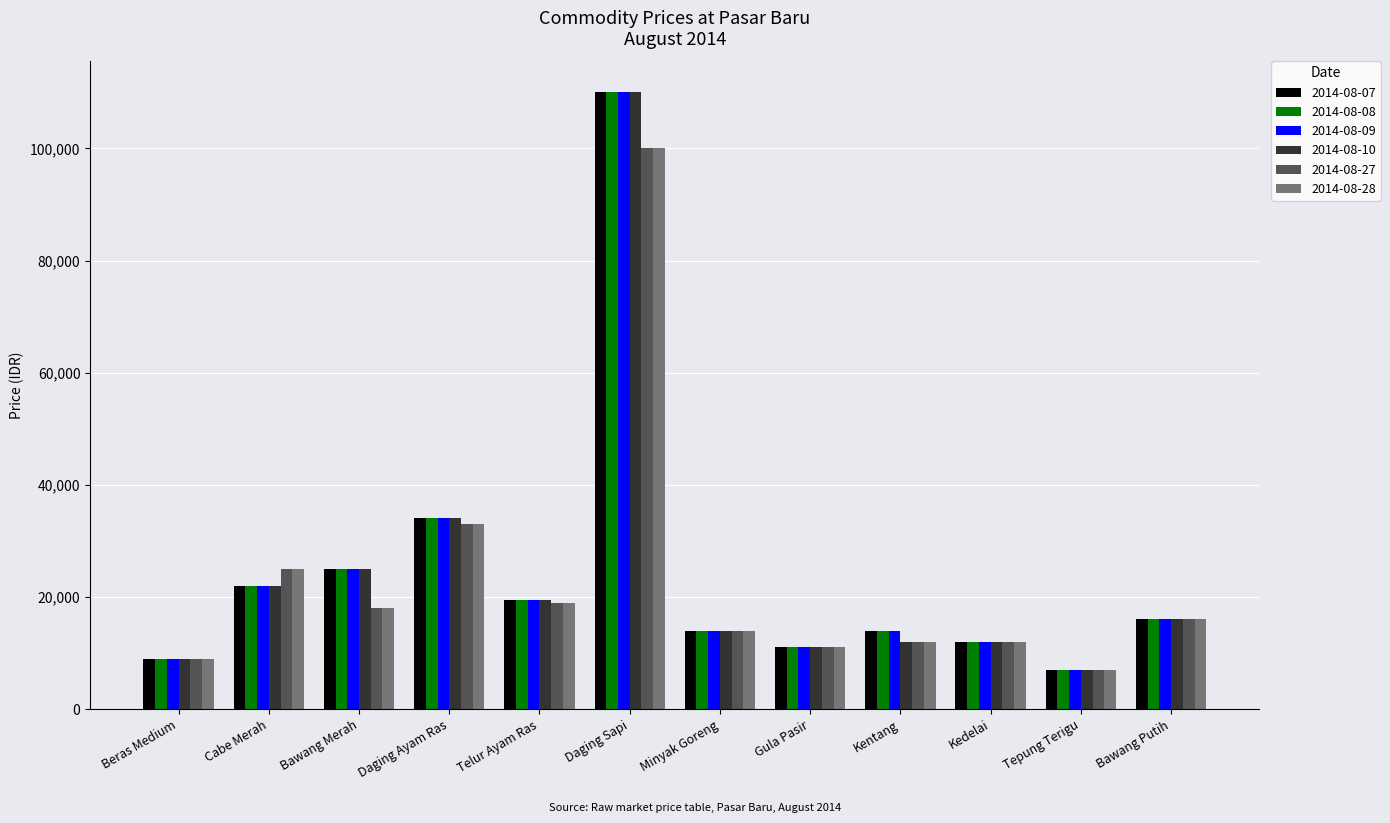

What is the spread (max minus min) of values at Daging Sapi?

10000